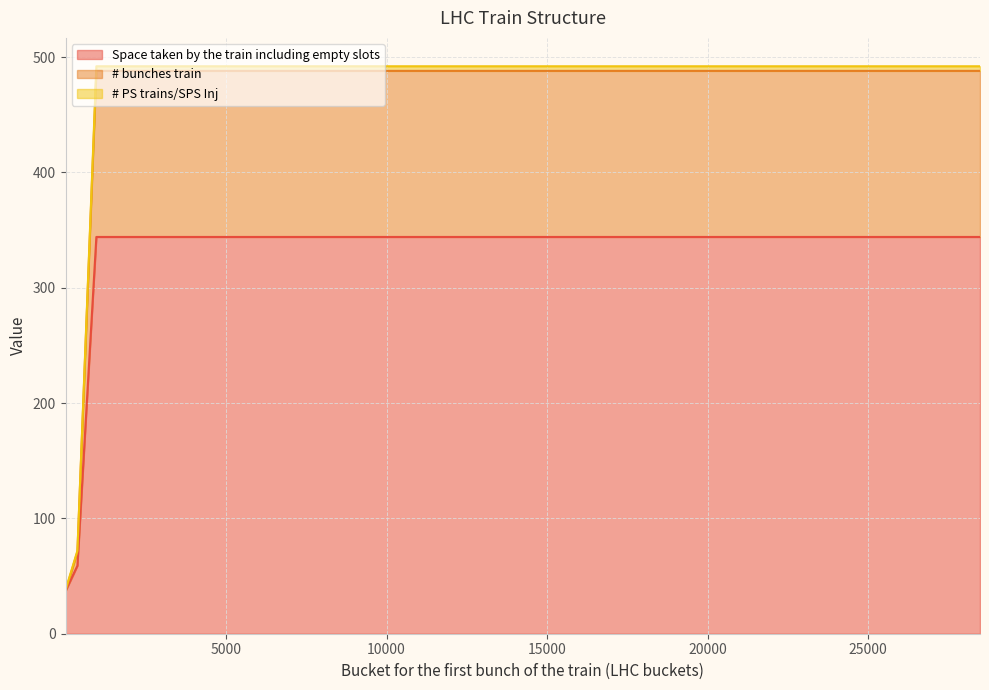

Does the chart have visible grid lines?

Yes